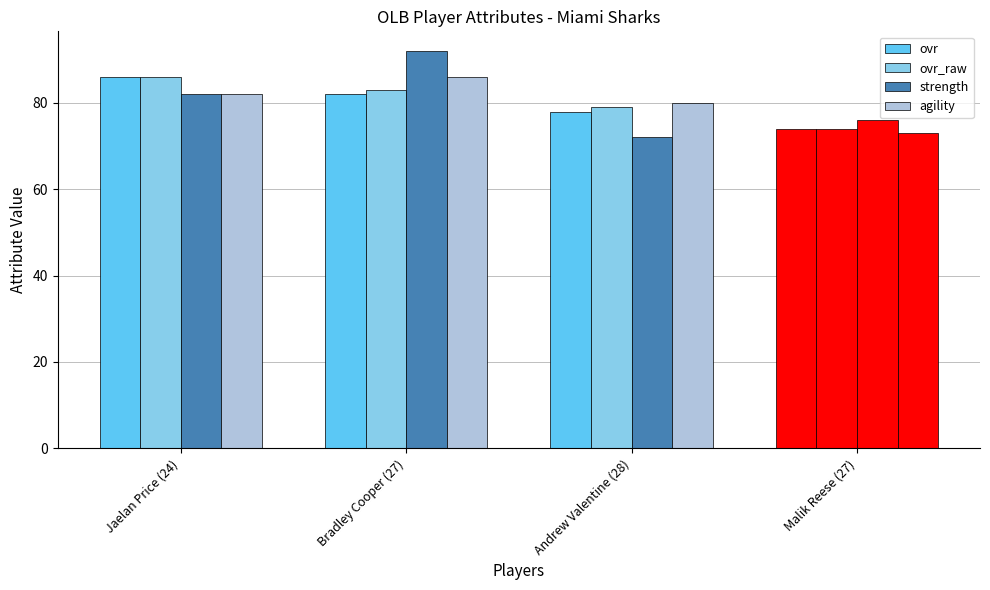

Where does the strength series first go above 82?

Bradley Cooper (27)